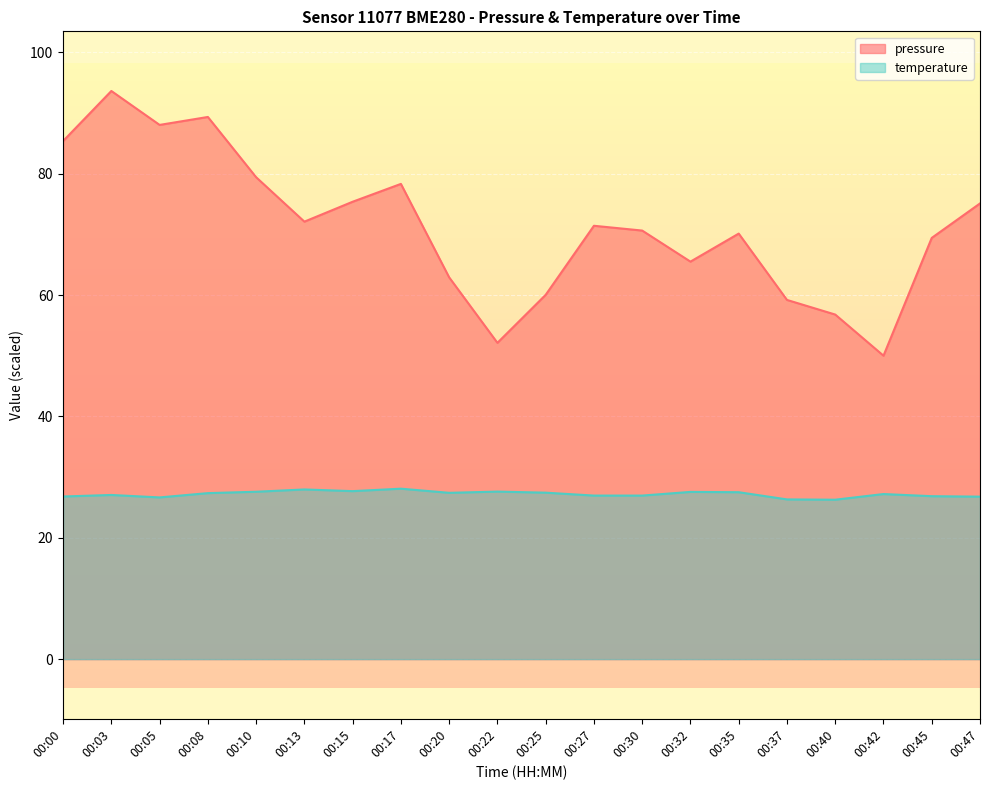

The pressure series shows 62.9 at 00:20. True or false?

True